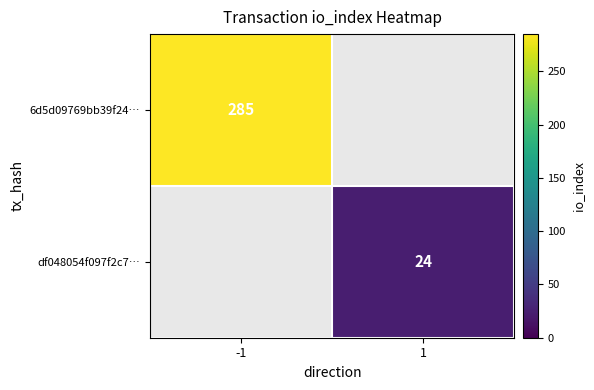

The 6d5d09769bb39f24… series shows 285 at -1. True or false?

True